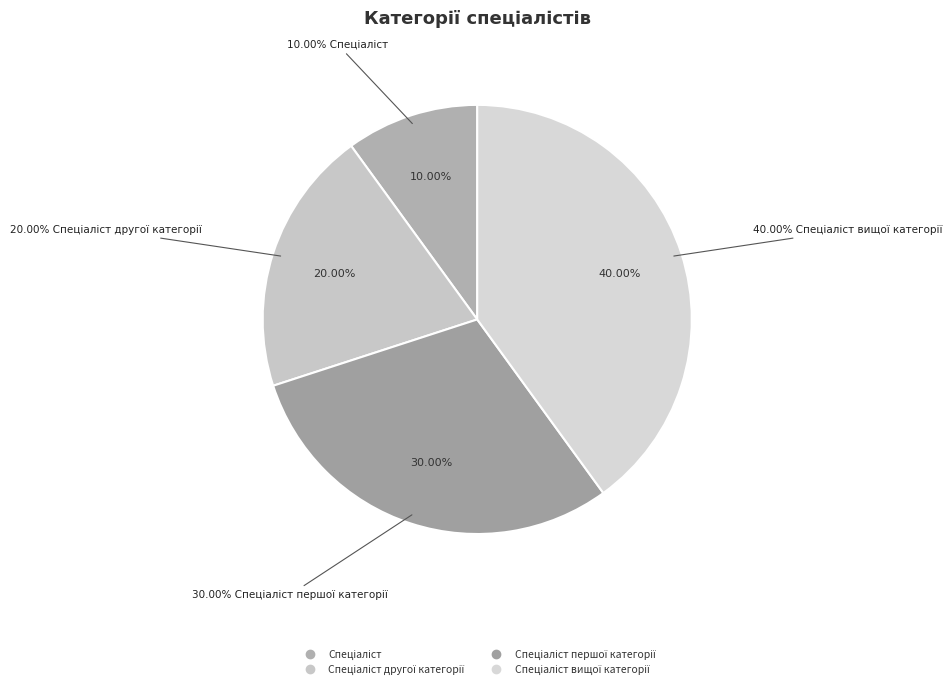

What is the smallest slice in the pie chart?

Спеціаліст